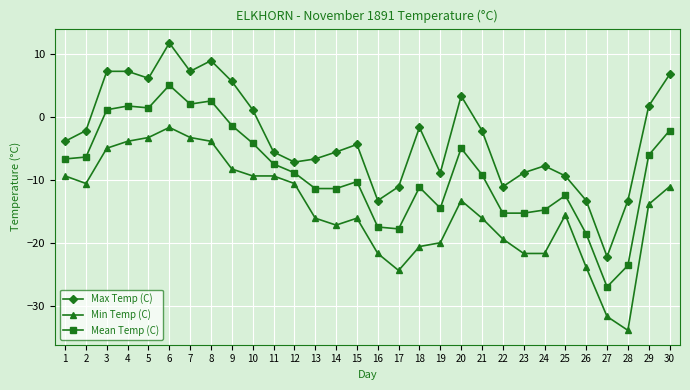

At 14, list the series in order from largest to smallest.

Max Temp (C), Mean Temp (C), Min Temp (C)